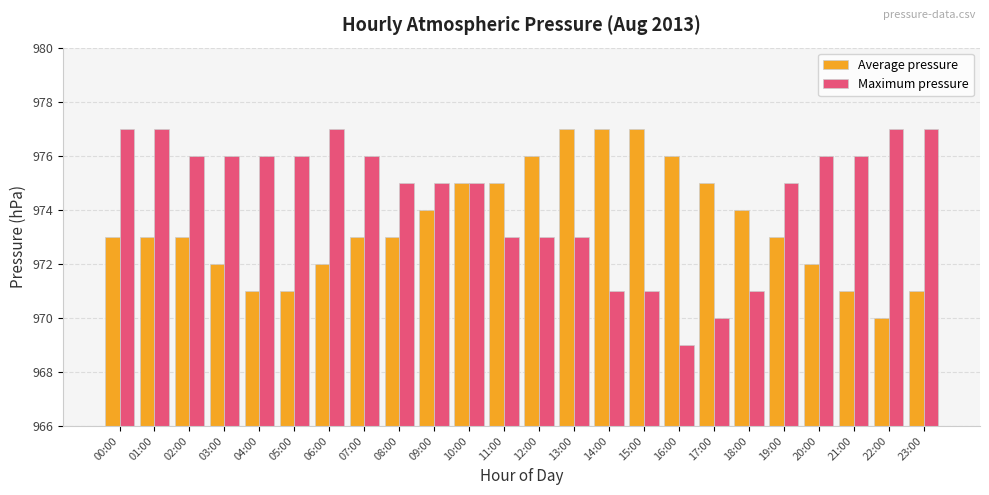

Does the chart contain any negative values?

No